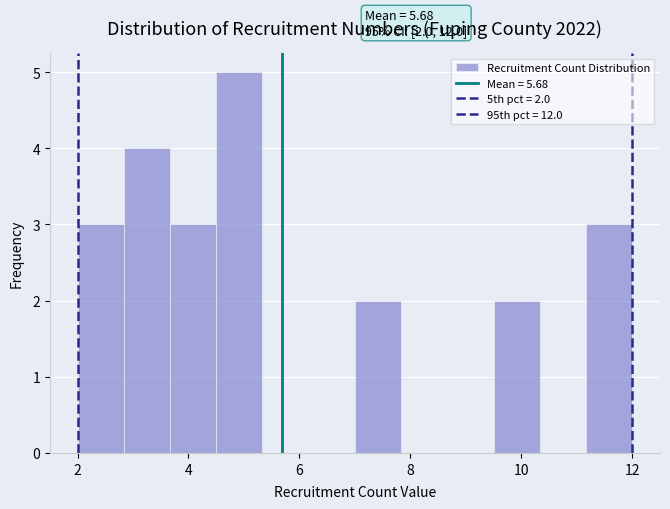

Over which range of the x-axis is the bar tallest?

4.6 to 5.4